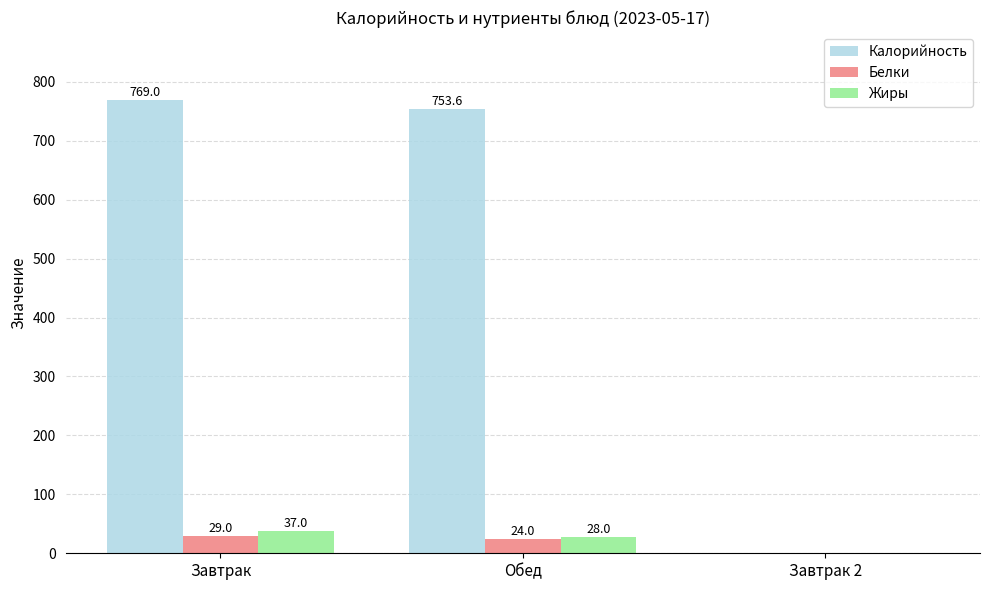

What is the difference between the Белки values at Обед and Завтрак 2?

24.0